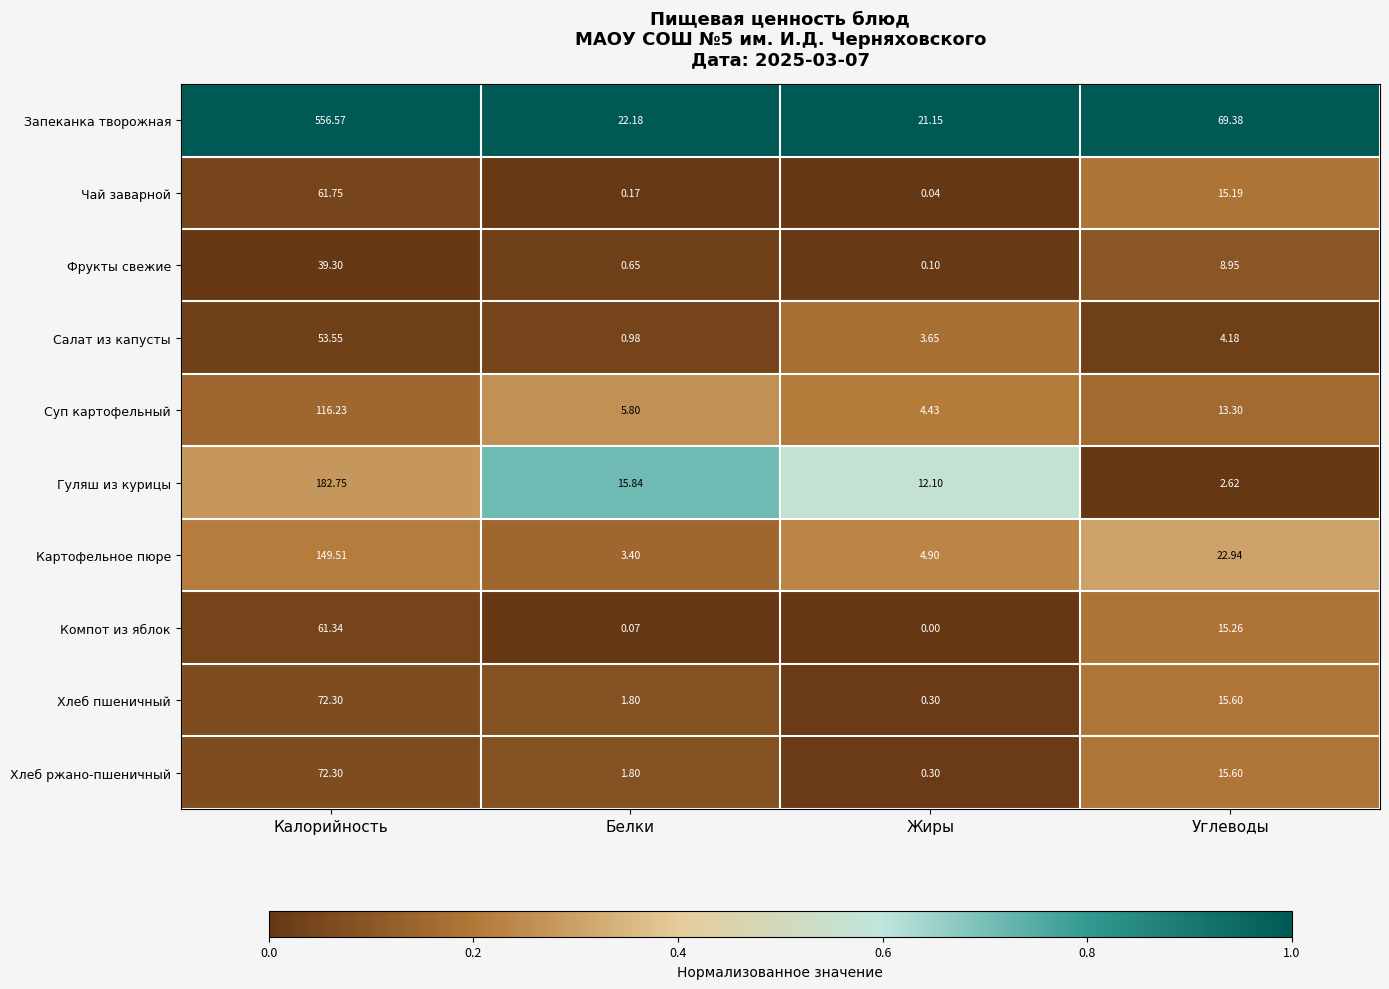

List the labels in order of Запеканка творожная value, largest first.

Калорийность, Углеводы, Белки, Жиры